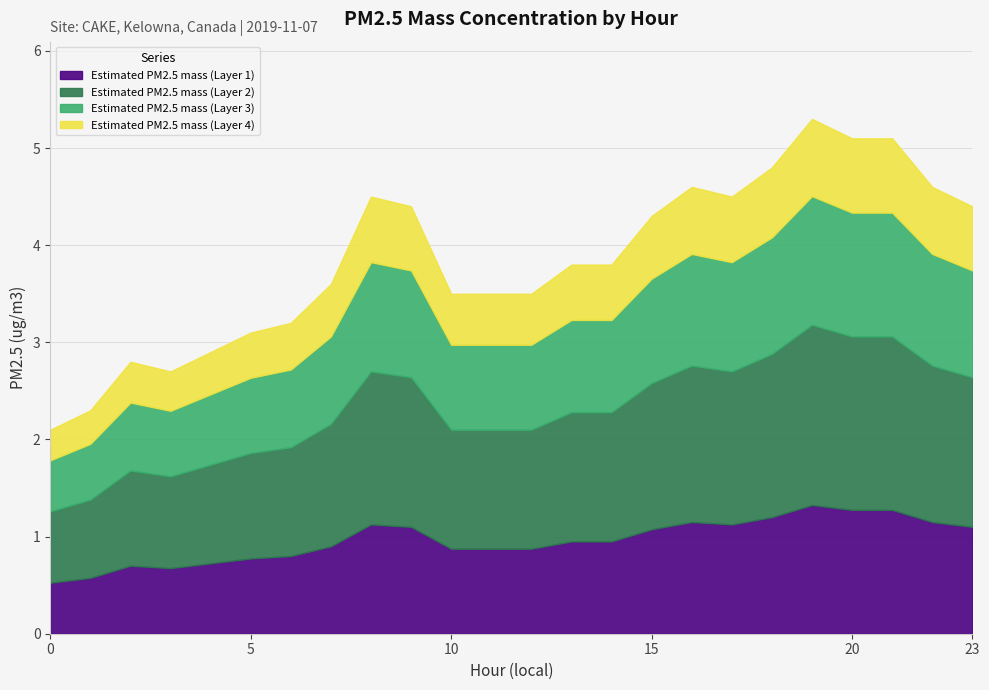

The chart shows a value of 5.1 at 5. True or false?

False